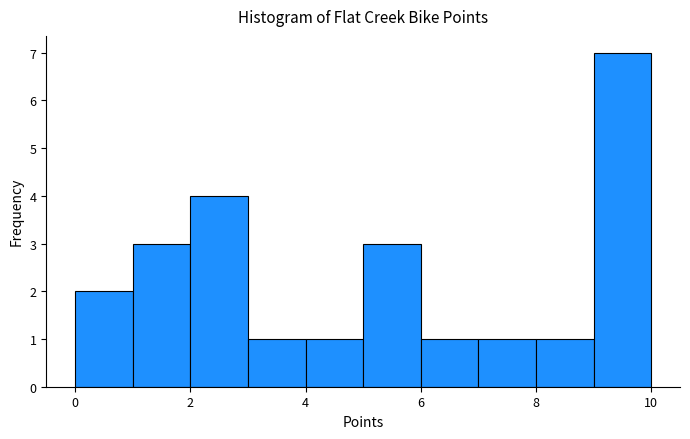

Reading left to right, list every bar in this chart as the range it spans on the x-axis followed by its height. The values are not printed on the chart, so give them approximately, as read against the axis.

0 to 1: 2
1 to 2: 3
2 to 3: 4
3 to 4: 1
4 to 5: 1
5 to 6: 3
6 to 7: 1
7 to 8: 1
8 to 9: 1
9 to 10: 7